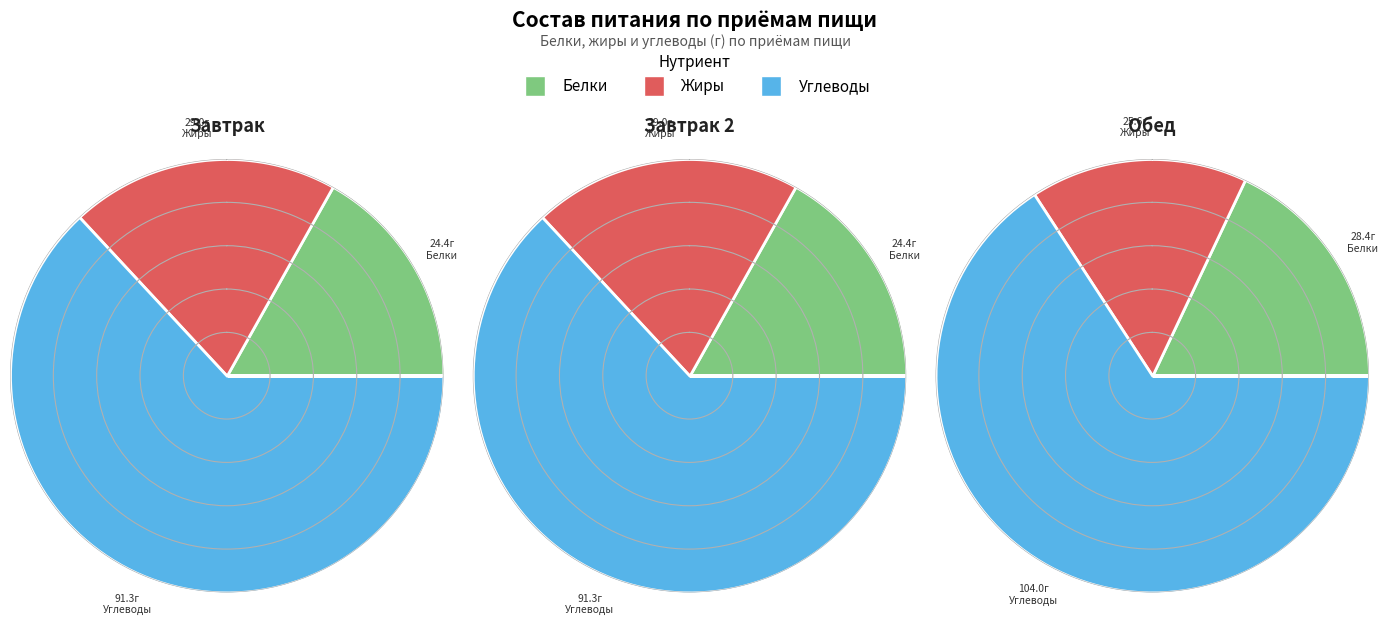

Which category has the biggest portion of the pie?

Обед